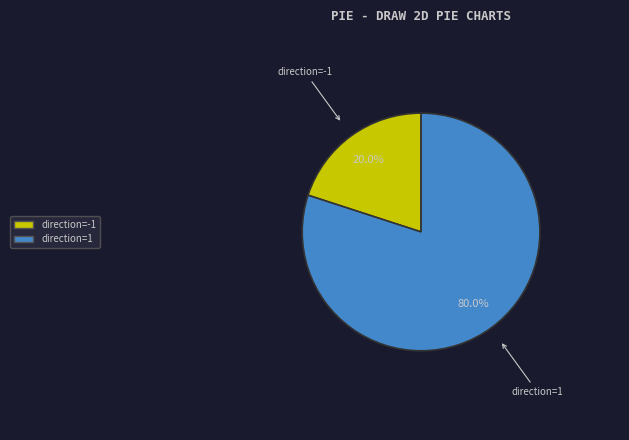

To the nearest percent, what is the difference between the direction=-1 and direction=1 slice percentages?

60%